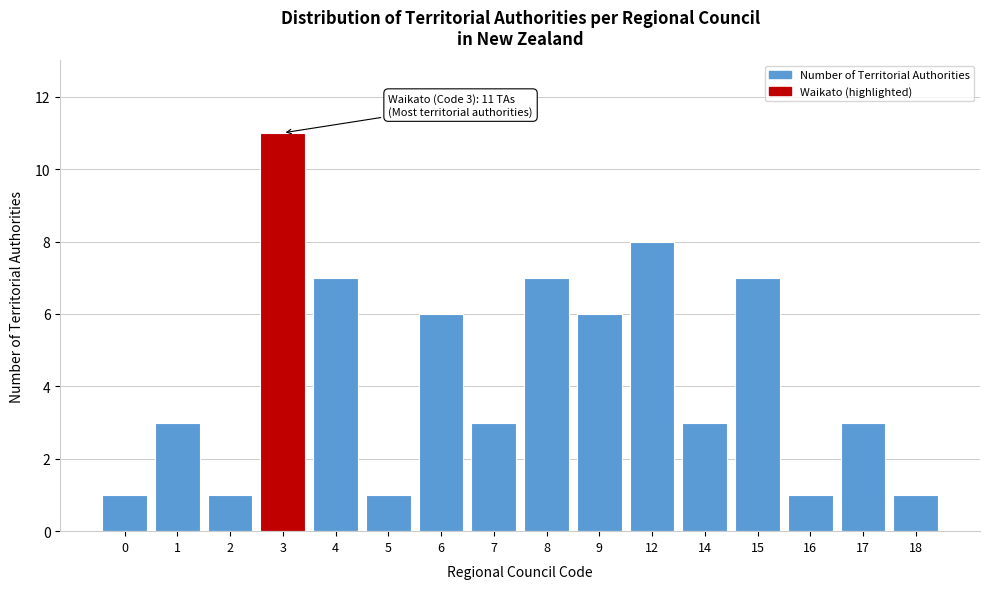

Reading right to left, transcribe all the data shown in this chart.

18=1	17=3	16=1	15=7	14=3	12=8	9=6	8=7	7=3	6=6	5=1	4=7	3=11	2=1	1=3	0=1